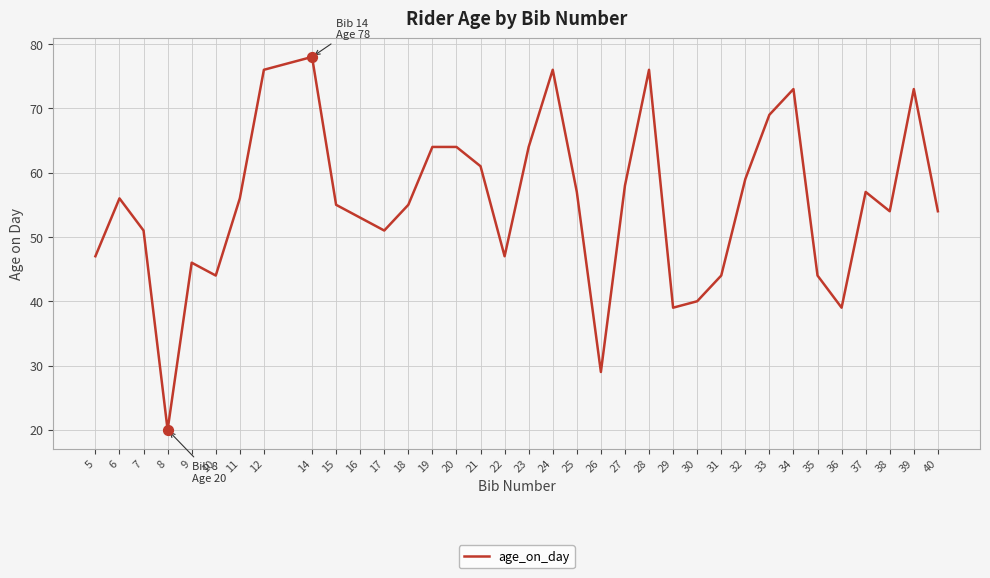

Which has a higher value, 11 or 32?

32